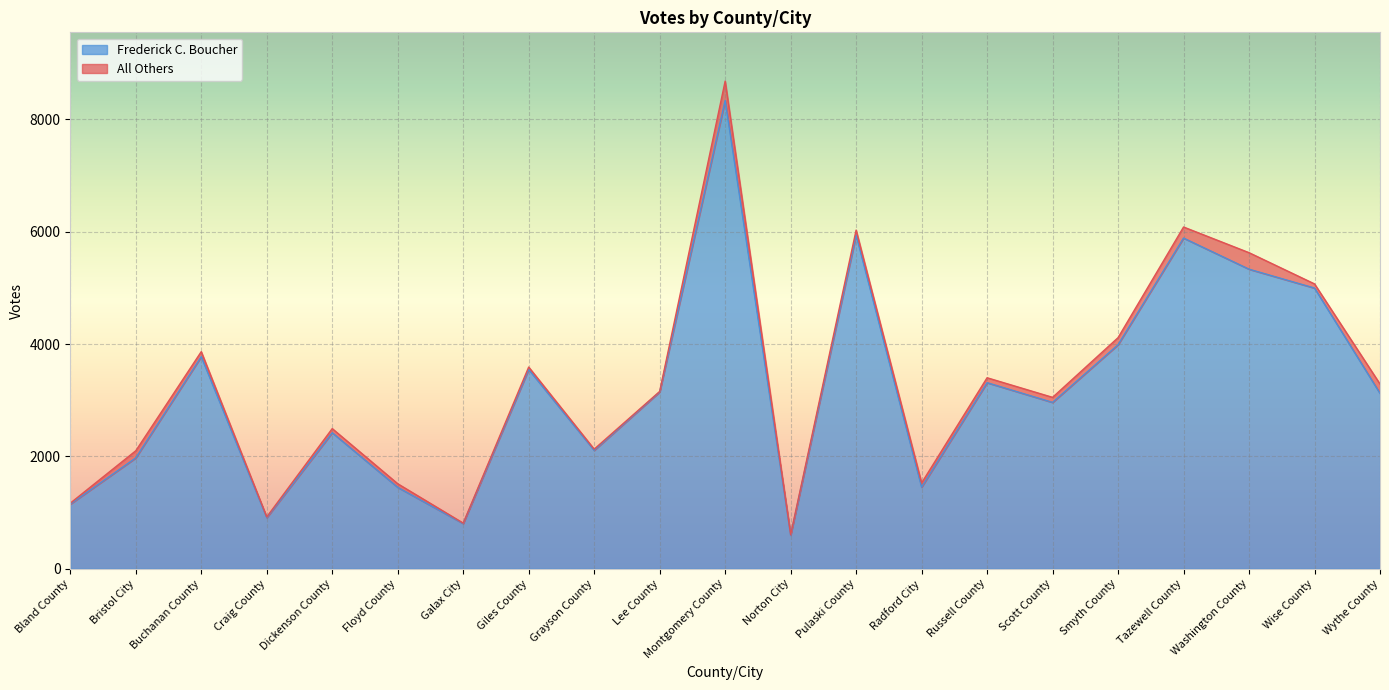

True or false: Frederick C. Boucher has a value of 3988 at Smyth County.

True